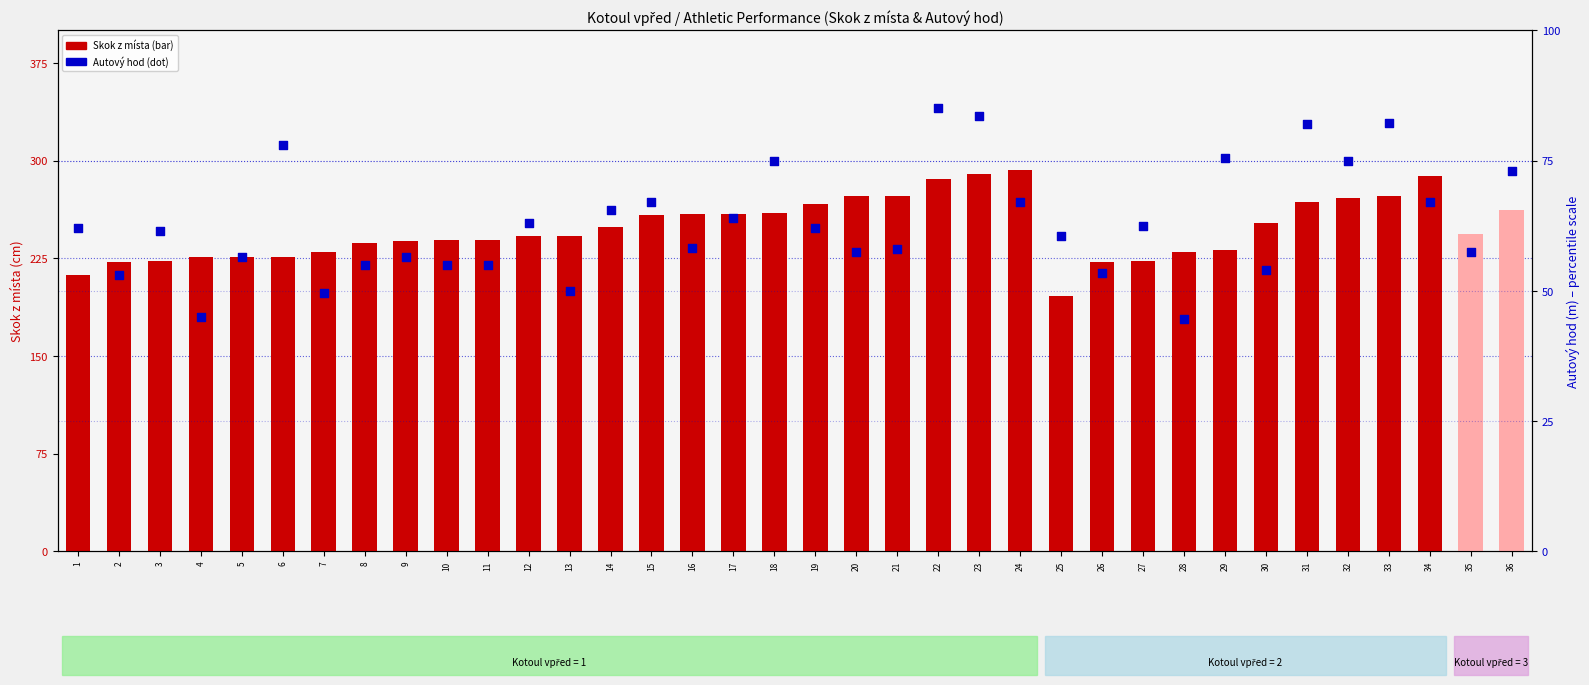

Which series has the largest Y range (max minus min)?

Skok z místa